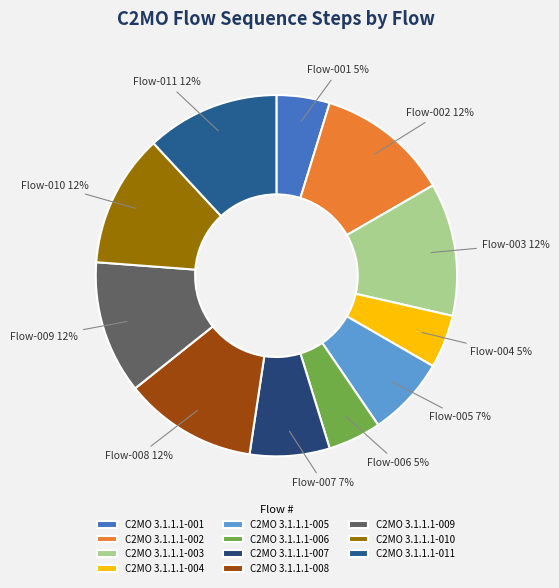

The C2MO 3.1.1.1-004 slice represents 5% of the pie. True or false?

True